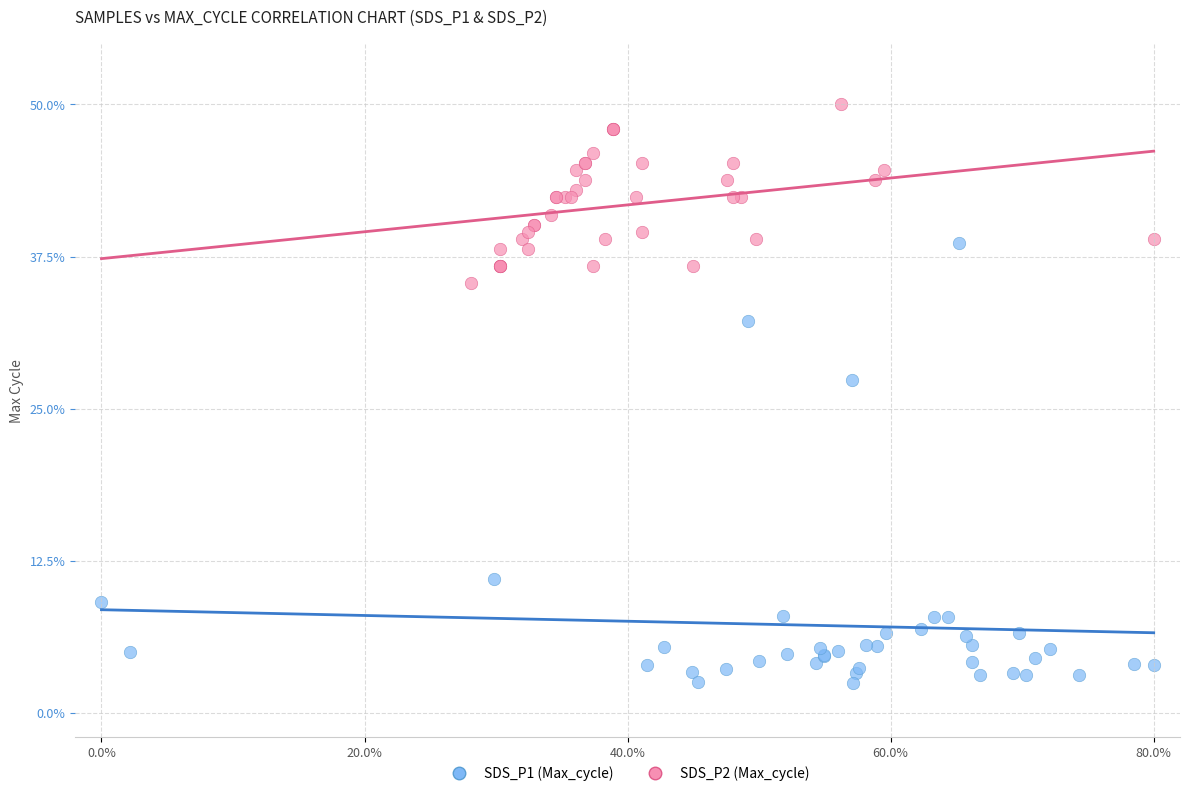

Which series has the widest spread of Y values?

SDS_P1 (Max_cycle)